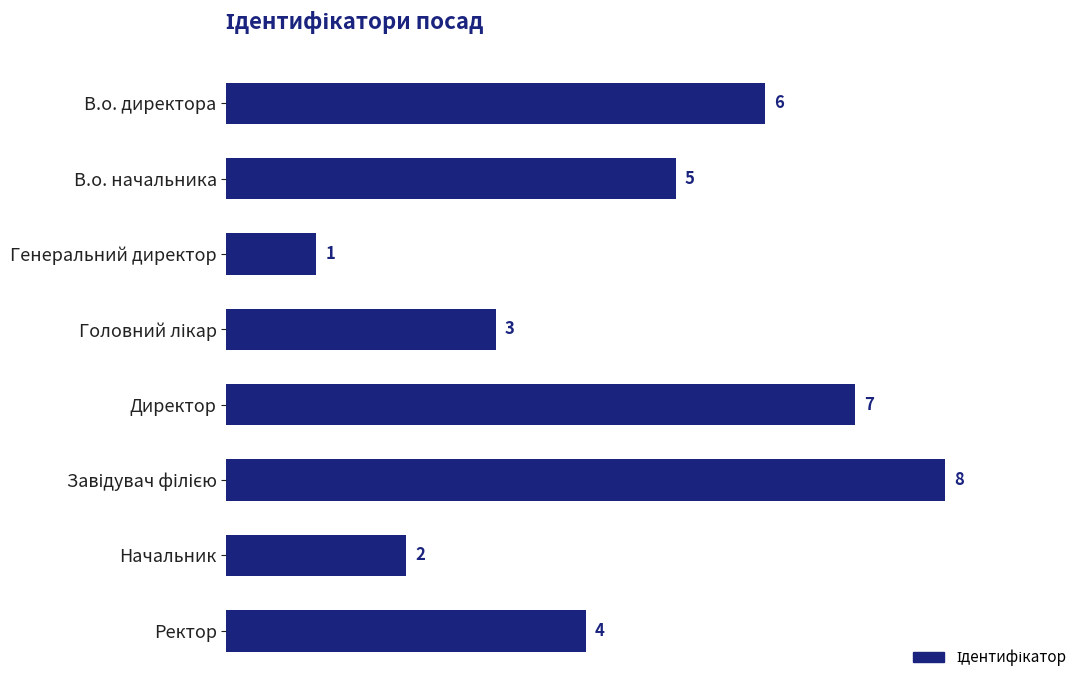

What is the approximate value at Директор?

7